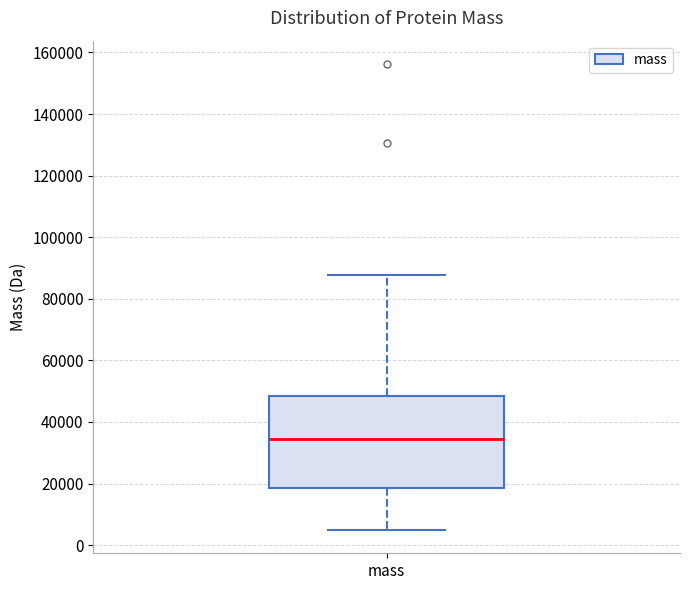

Transcribe this box plot: give where the median line is, the range the box spans, and where the two whiskers end, as read against the y-axis. The values are not printed on the chart, so give them approximately, as read against the axis.

median 34000, box 18000 to 48000, whiskers 4000 to 88000